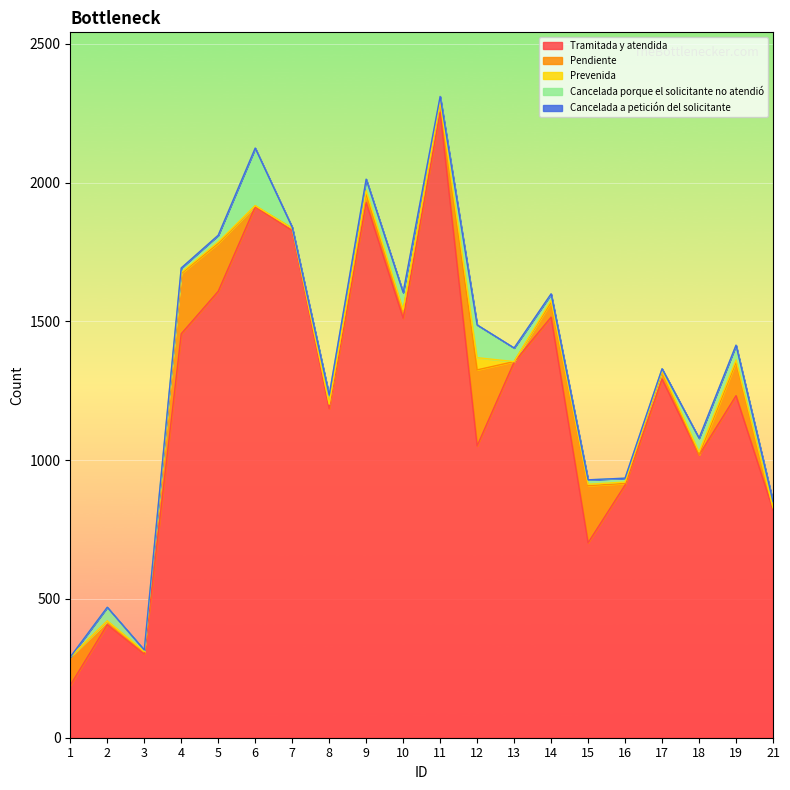

Which series has the widest spread of values?

Tramitada y atendida